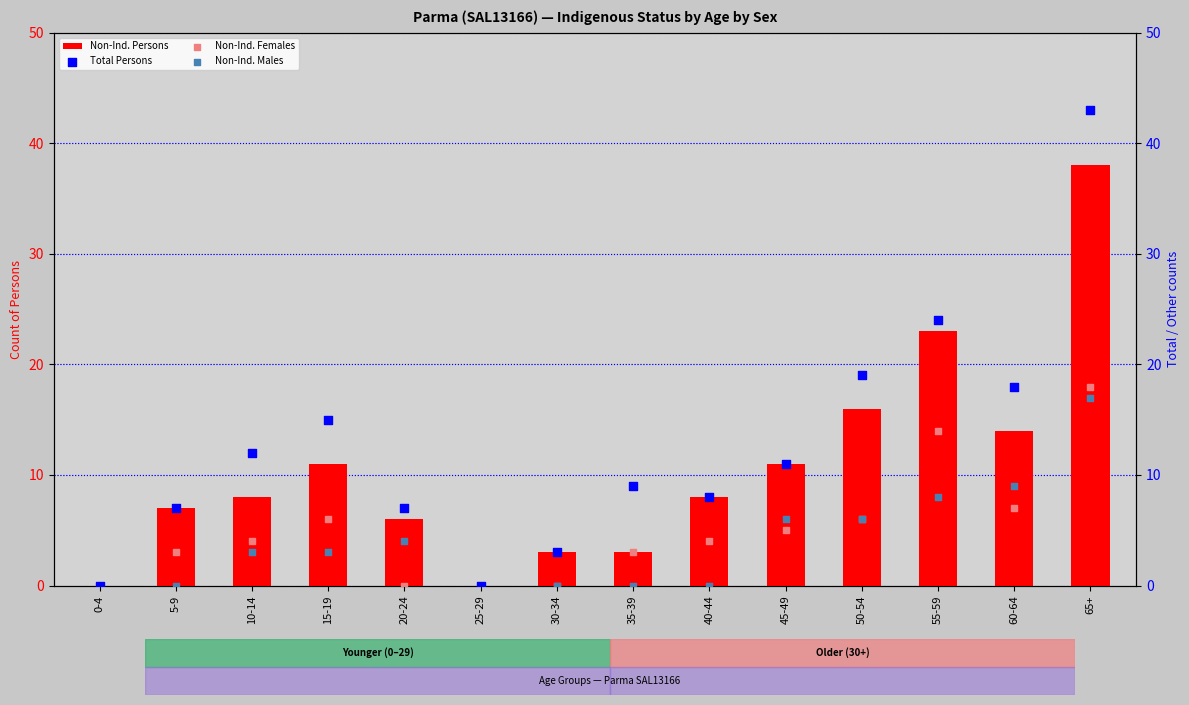

Is the value of Non-Ind. Males at 45-49 greater than the value of Non-Ind. Females at 65+?

No